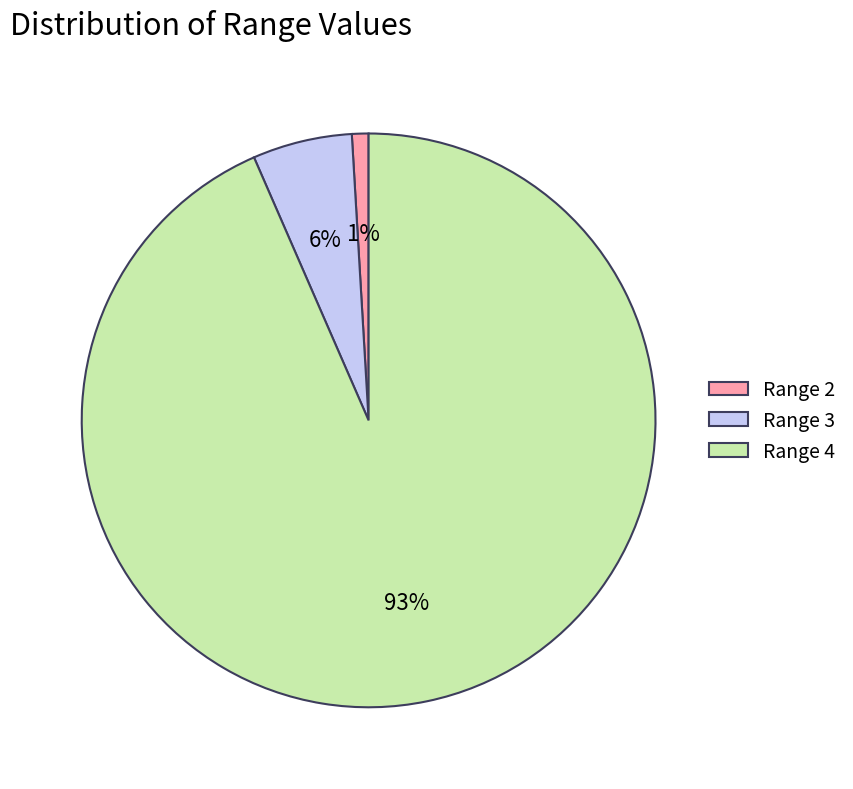

Rank the categories by value from highest to lowest.

Range 4, Range 3, Range 2